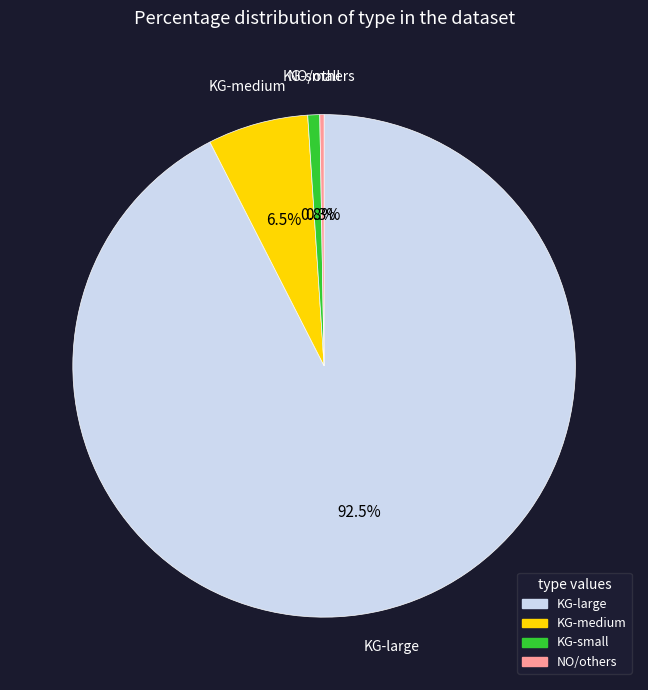

Is there any slice that represents more than half of the pie?

Yes